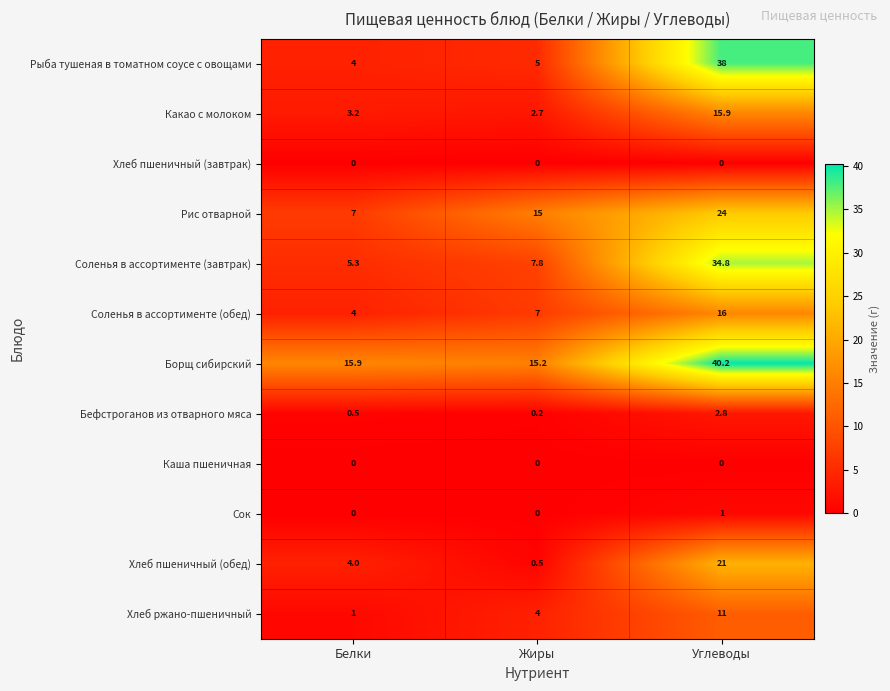

Which series has the largest total across all categories?

Борщ сибирский